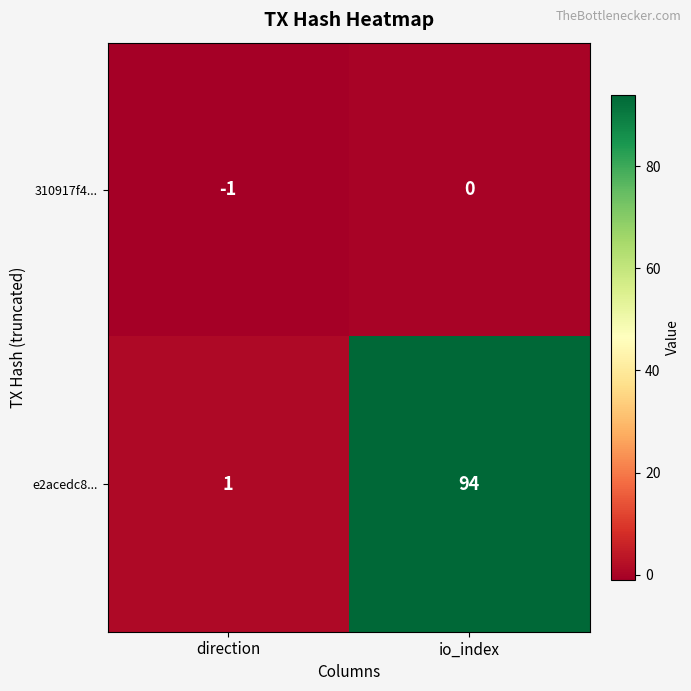

Which series has the largest total across all categories?

e2acedc8...